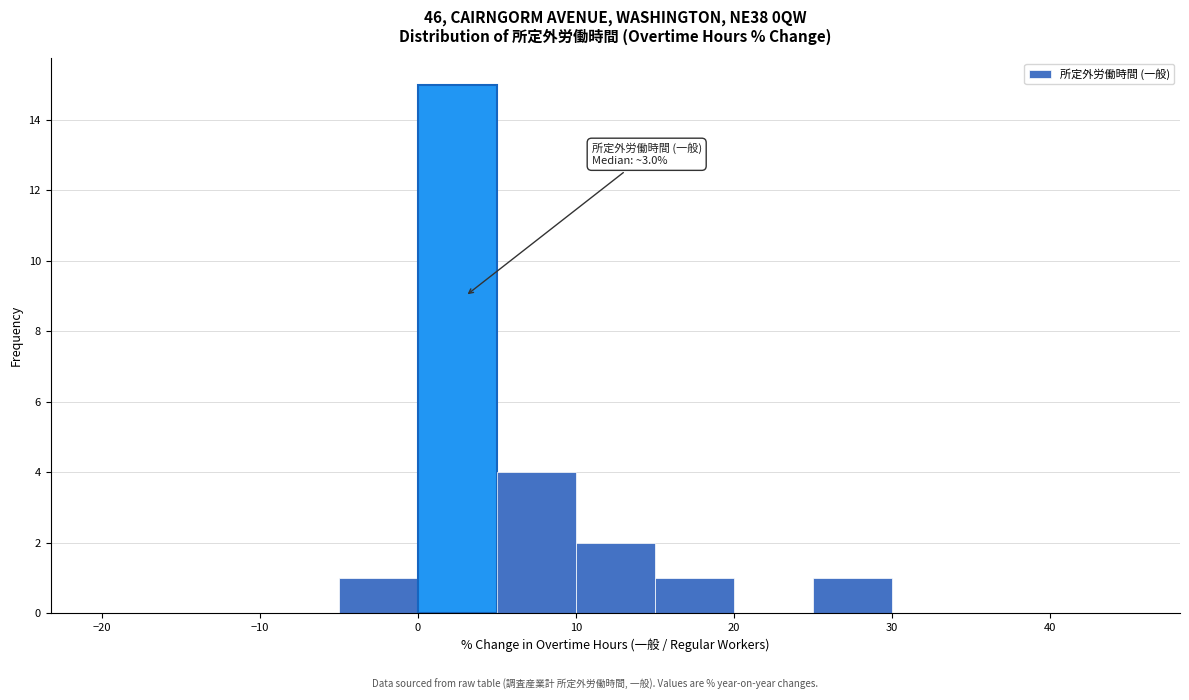

Which range on the x-axis has the tallest bar?

0 to 5